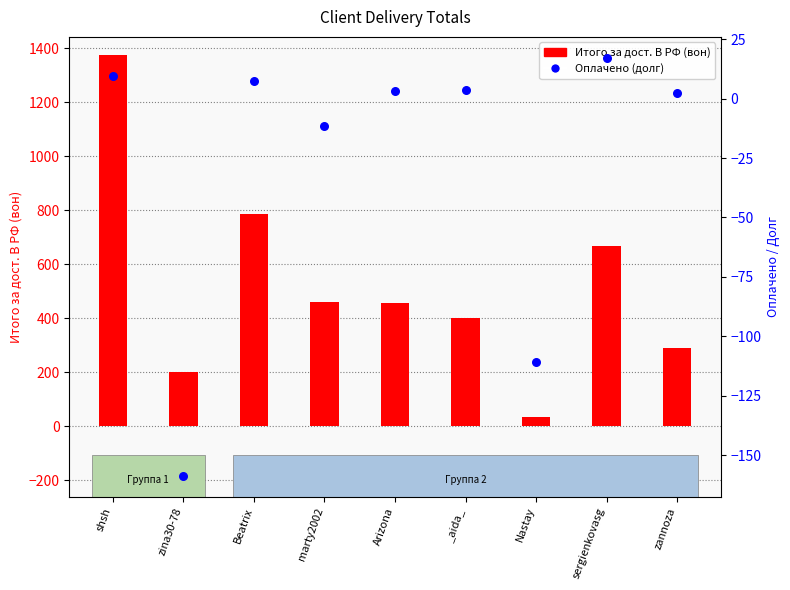

At which category is the sum across all series the highest?

shsh